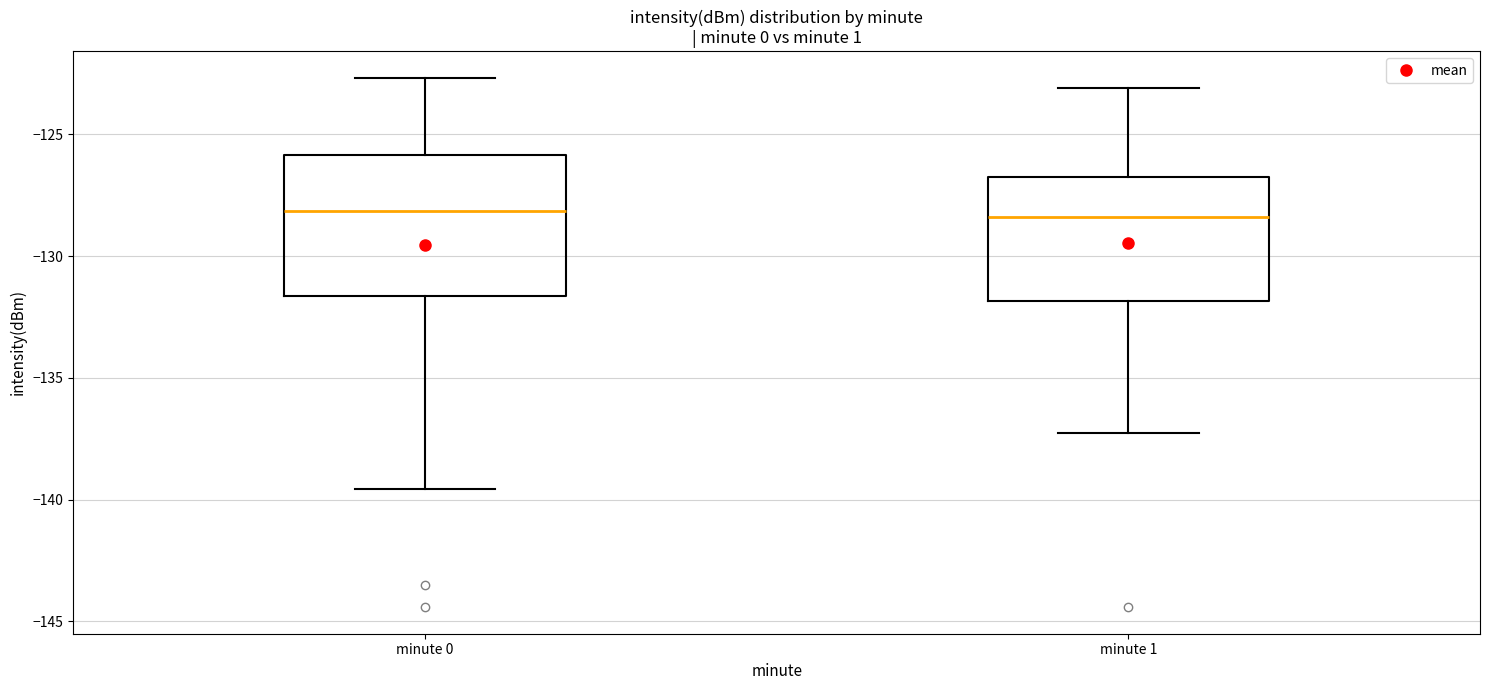

Reading left to right, read every box against the y-axis: the position of its median line, the range the box covers, and the ends of its whiskers. The values are not printed on the chart, so give them approximately, as read against the axis.

minute 0: median -128.0, box -131.5 to -126.0, whiskers -139.5 to -122.5
minute 1: median -128.5, box -132.0 to -127.0, whiskers -137.5 to -123.0